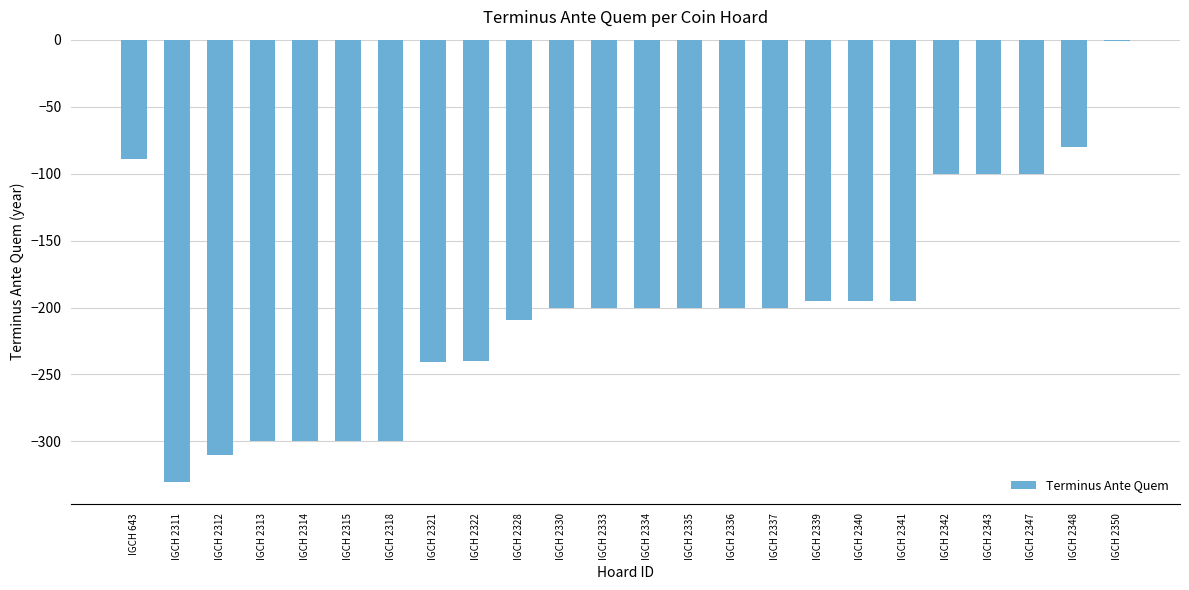

Count the number of categories in the chart.

24